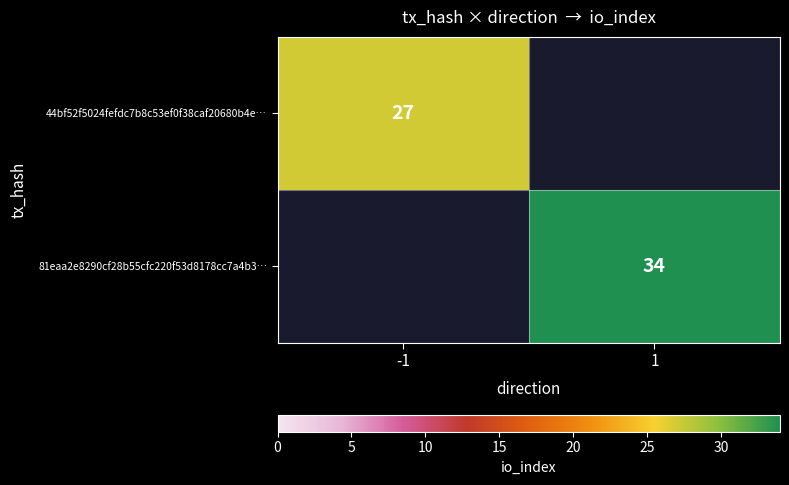

How many data points does each series have?

2